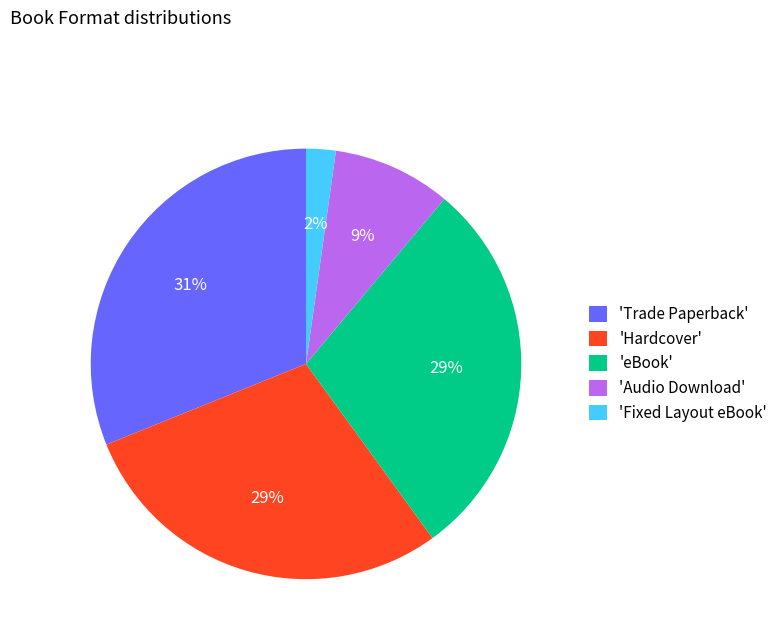

What percentage is the 'Trade Paperback' slice, to the nearest percent?

31%